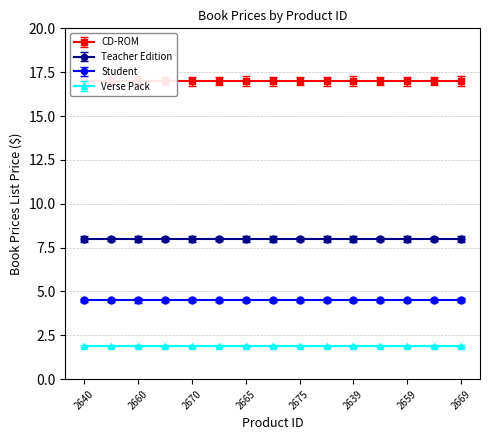

At which label is CD-ROM closest to 16?

2640